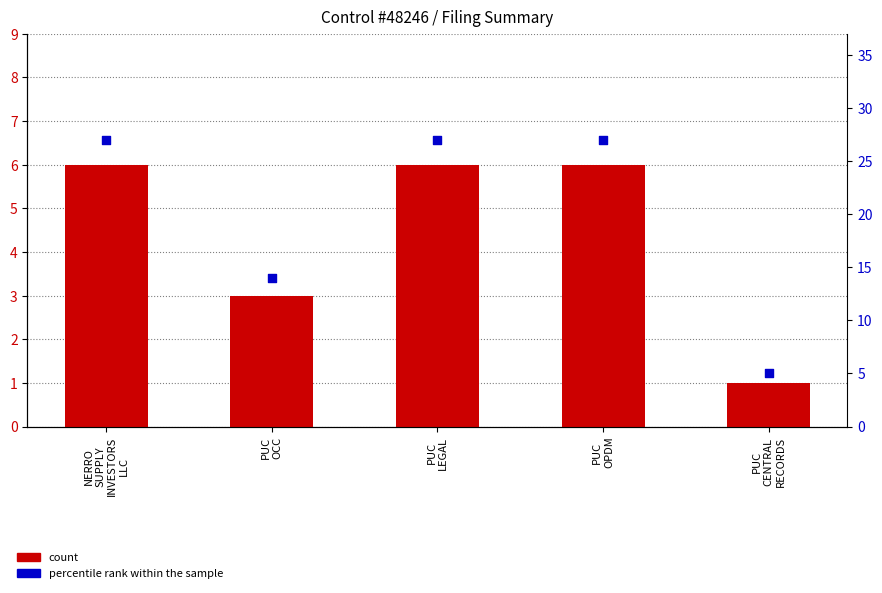

Which series has the largest Y range (max minus min)?

percentile rank within the sample